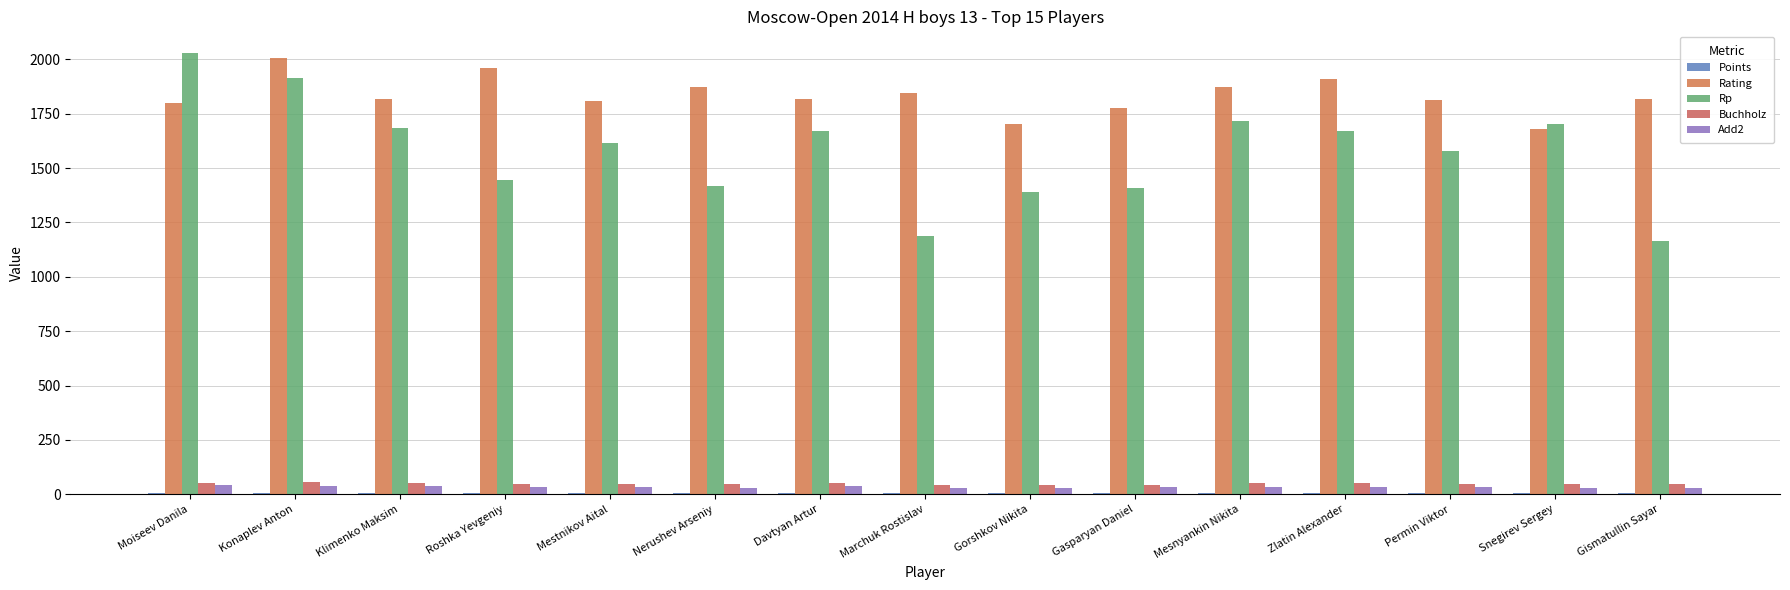

Count the number of categories in the chart.

15